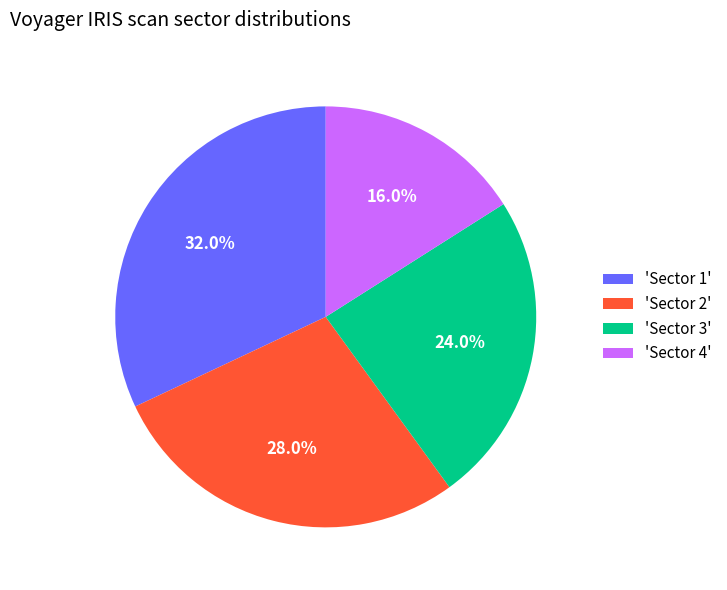

What portion of the pie excludes 'Sector 2'?

72.0%